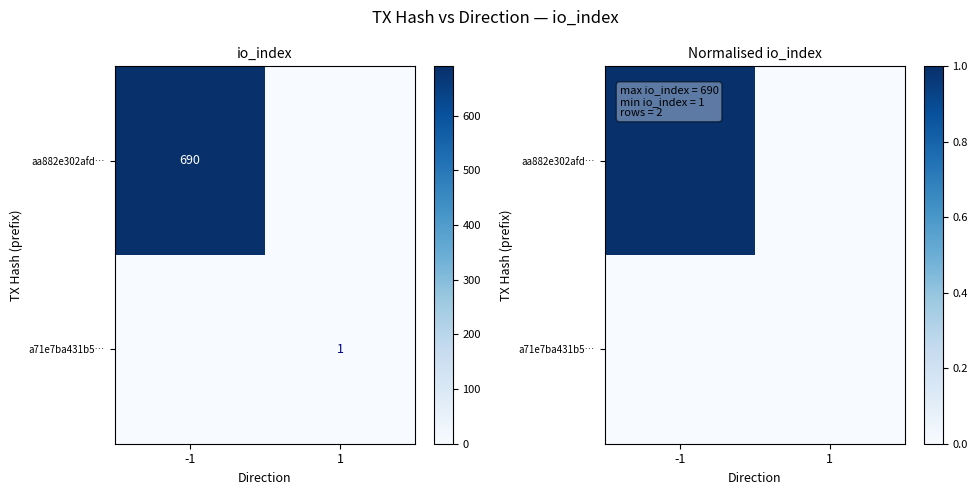

Rank the series at -1 from highest to lowest value.

aa882e302afd…, a71e7ba431b5…